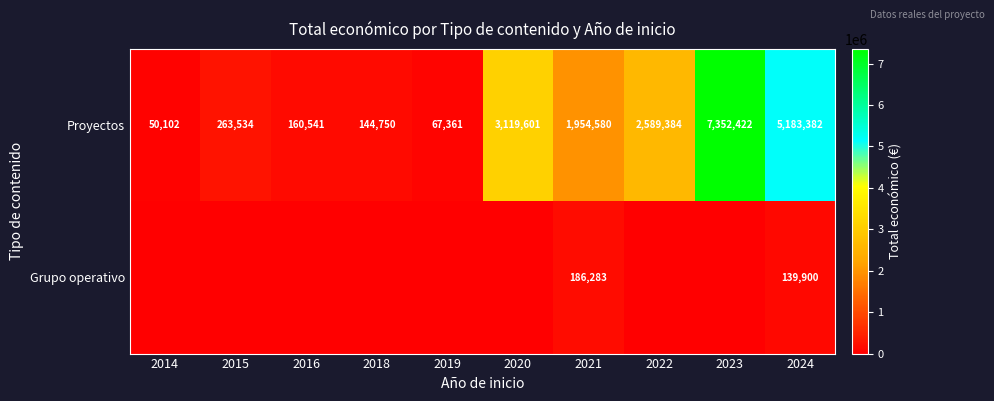

At which label does Proyectos first exceed 1954580?

2020